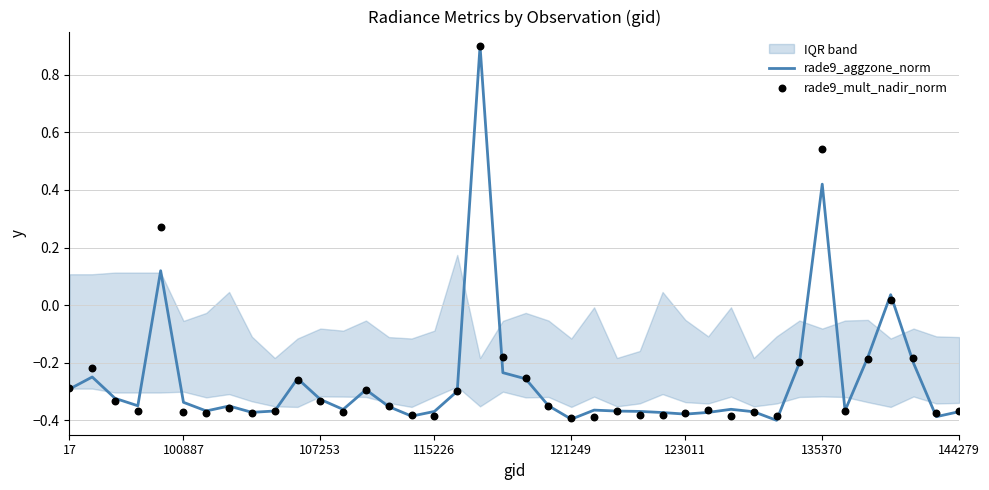

What is the highest value of the rade9_aggzone_norm series?

0.9